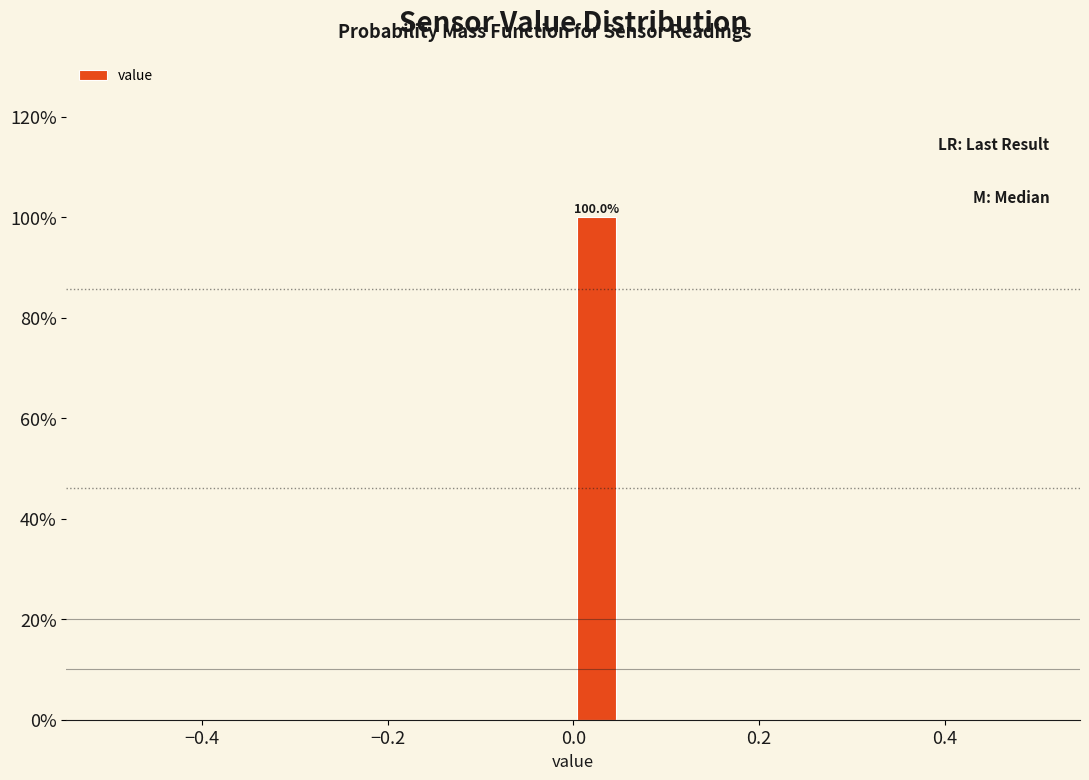

Read against the x-axis, roughly where is the centre of the tallest bar?

0.02